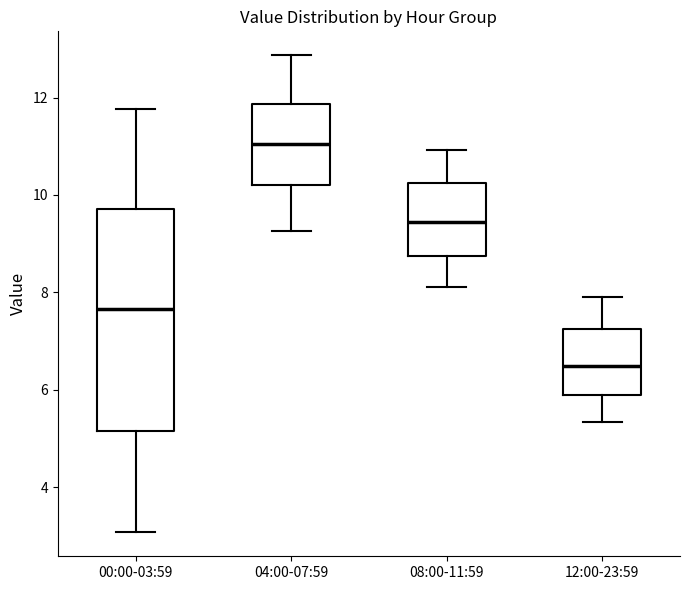

Reading left to right, transcribe this box plot: for each box, give where its median line is, the range the box spans, and where its two whiskers end, as read against the y-axis. The values are not printed on the chart, so give them approximately, as read against the axis.

00:00-03:59: median 7.6, box 5.2 to 9.8, whiskers 3.0 to 11.8
04:00-07:59: median 11.0, box 10.2 to 11.8, whiskers 9.2 to 12.8
08:00-11:59: median 9.4, box 8.8 to 10.2, whiskers 8.2 to 11.0
12:00-23:59: median 6.4, box 5.8 to 7.2, whiskers 5.4 to 8.0